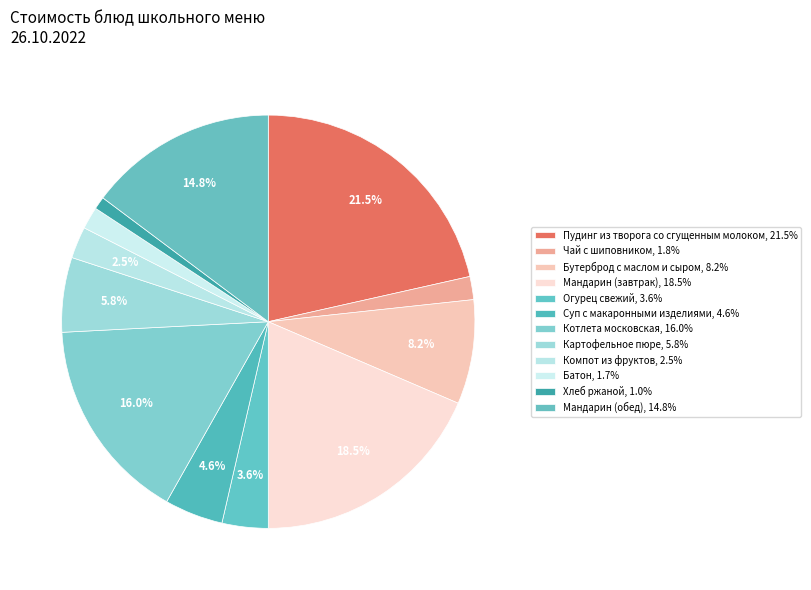

The Мандарин (завтрак) slice represents 19% of the pie. True or false?

True